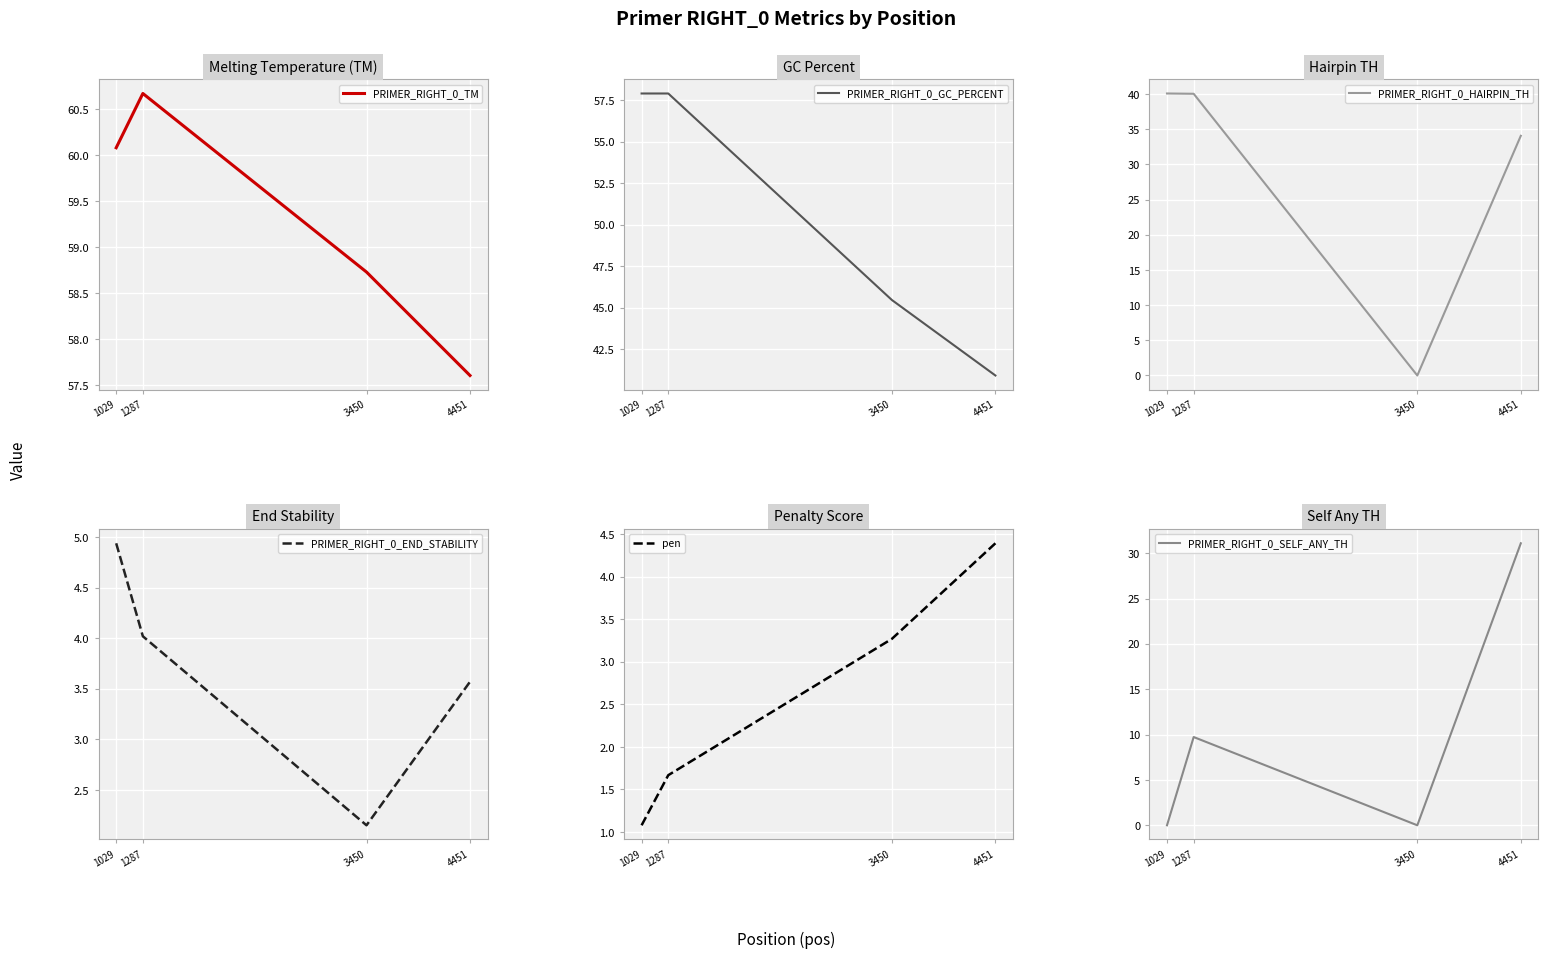

What is the total value across all series at 1029?

164.1